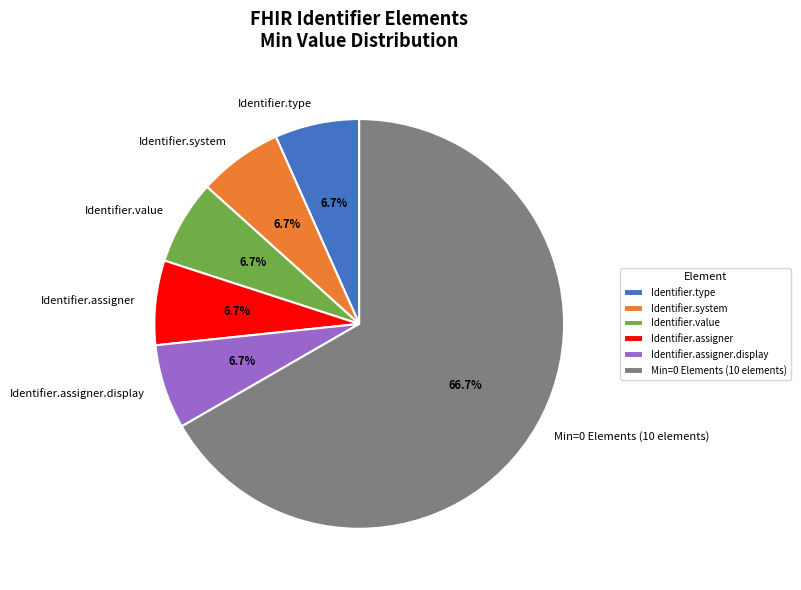

Count the number of slices in the pie.

6